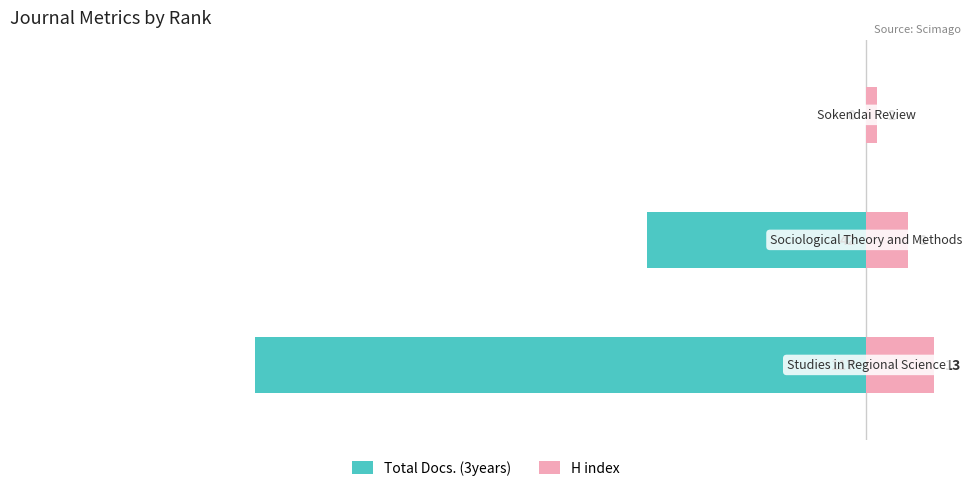

Which series has the largest total across all categories?

H index